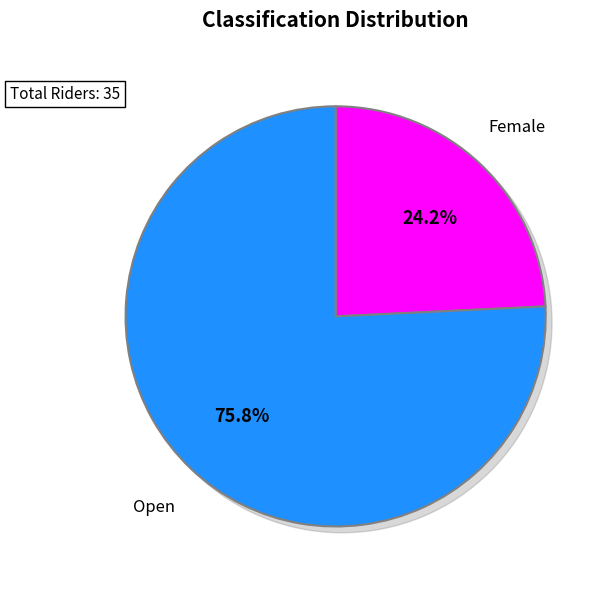

Count the number of slices in the pie.

2